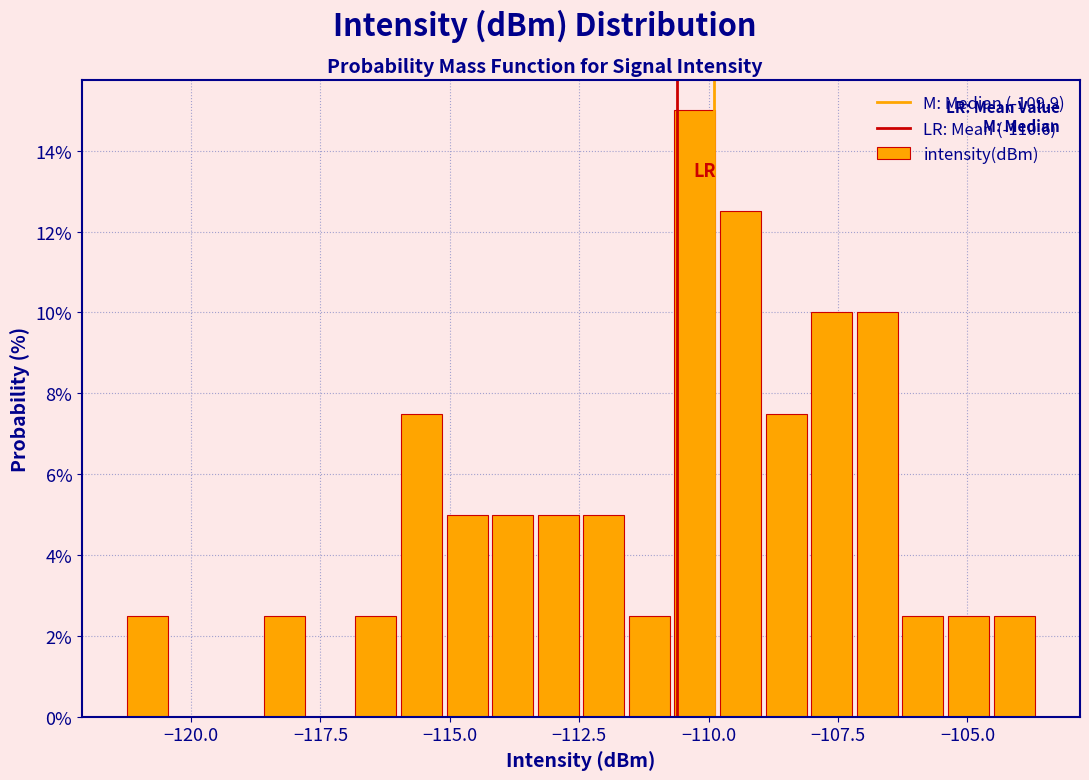

Around what value on the x-axis is the tallest bar? Give the approximate position of its centre, as read against the axis.

-110.5